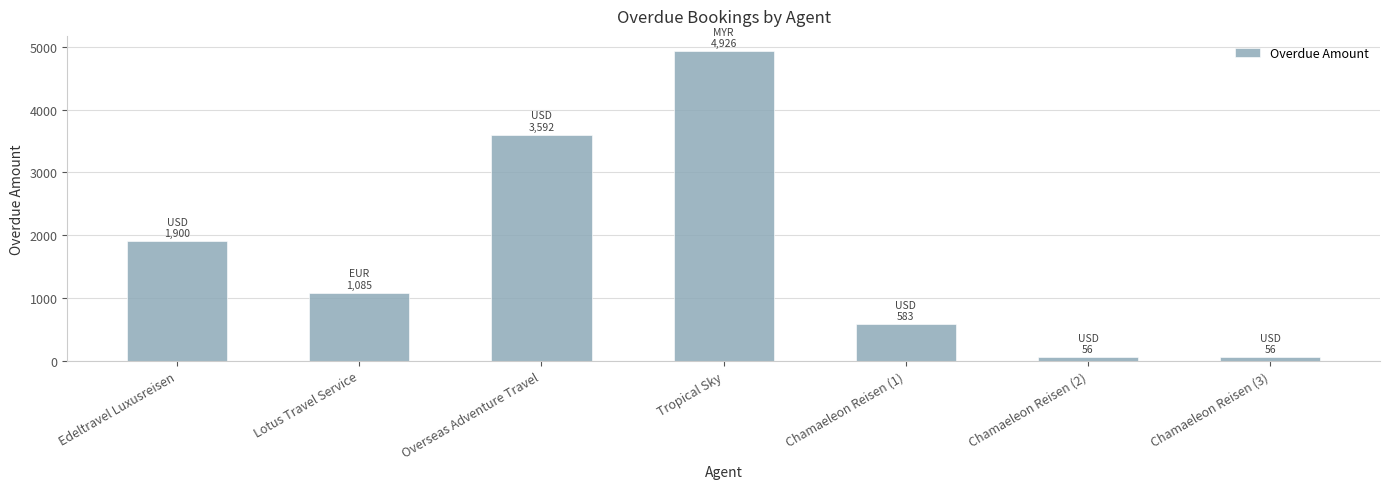

True or false: the data shows 583.0 at Chamaeleon Reisen (1).

True